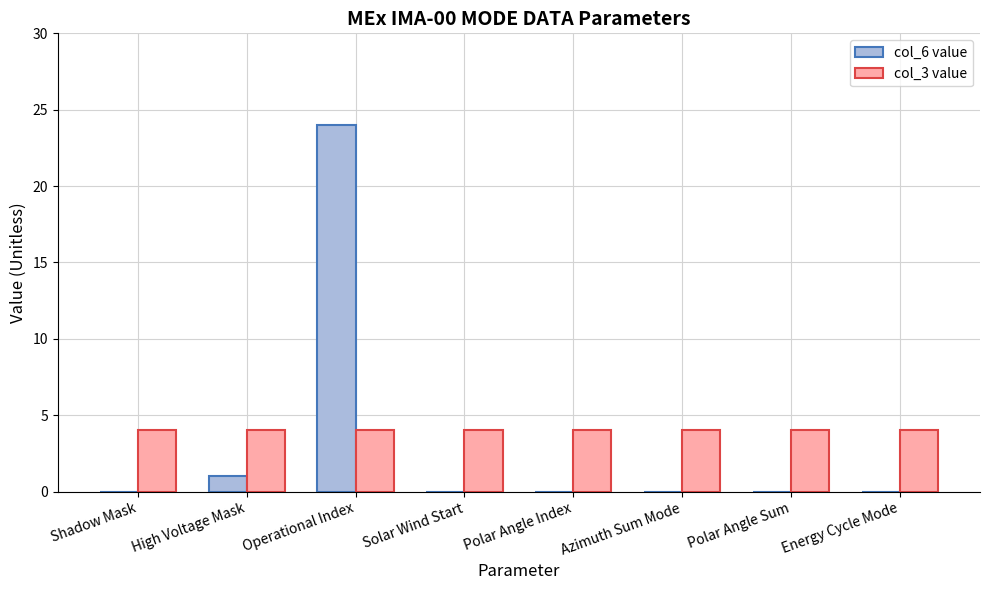

At which category is the sum across all series the highest?

Operational Index